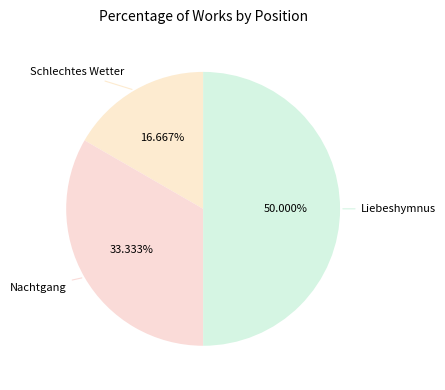

The Liebeshymnus slice represents 56% of the pie. True or false?

False